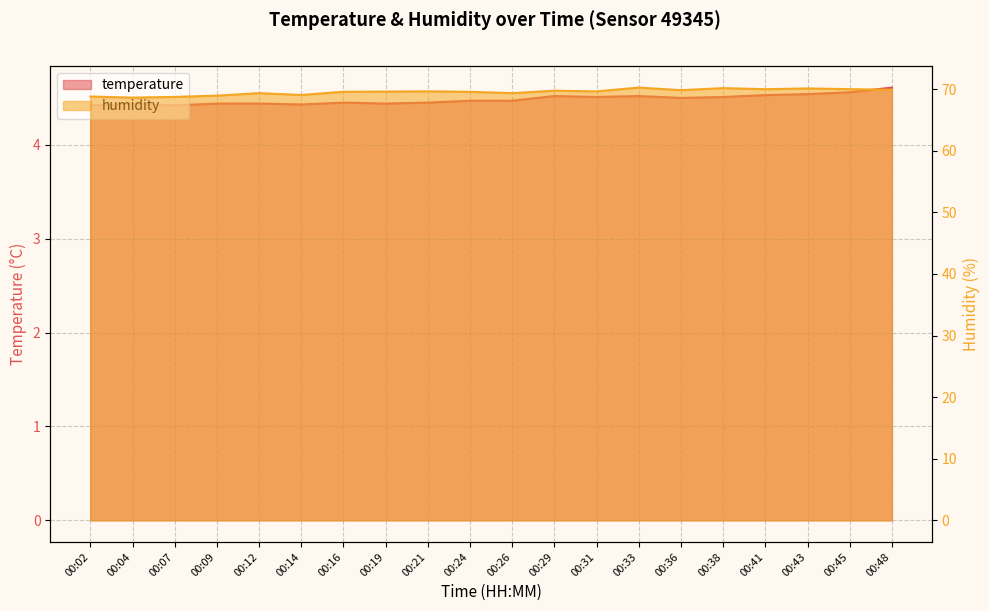

Which has a higher value, 00:12 or 00:07?

00:12